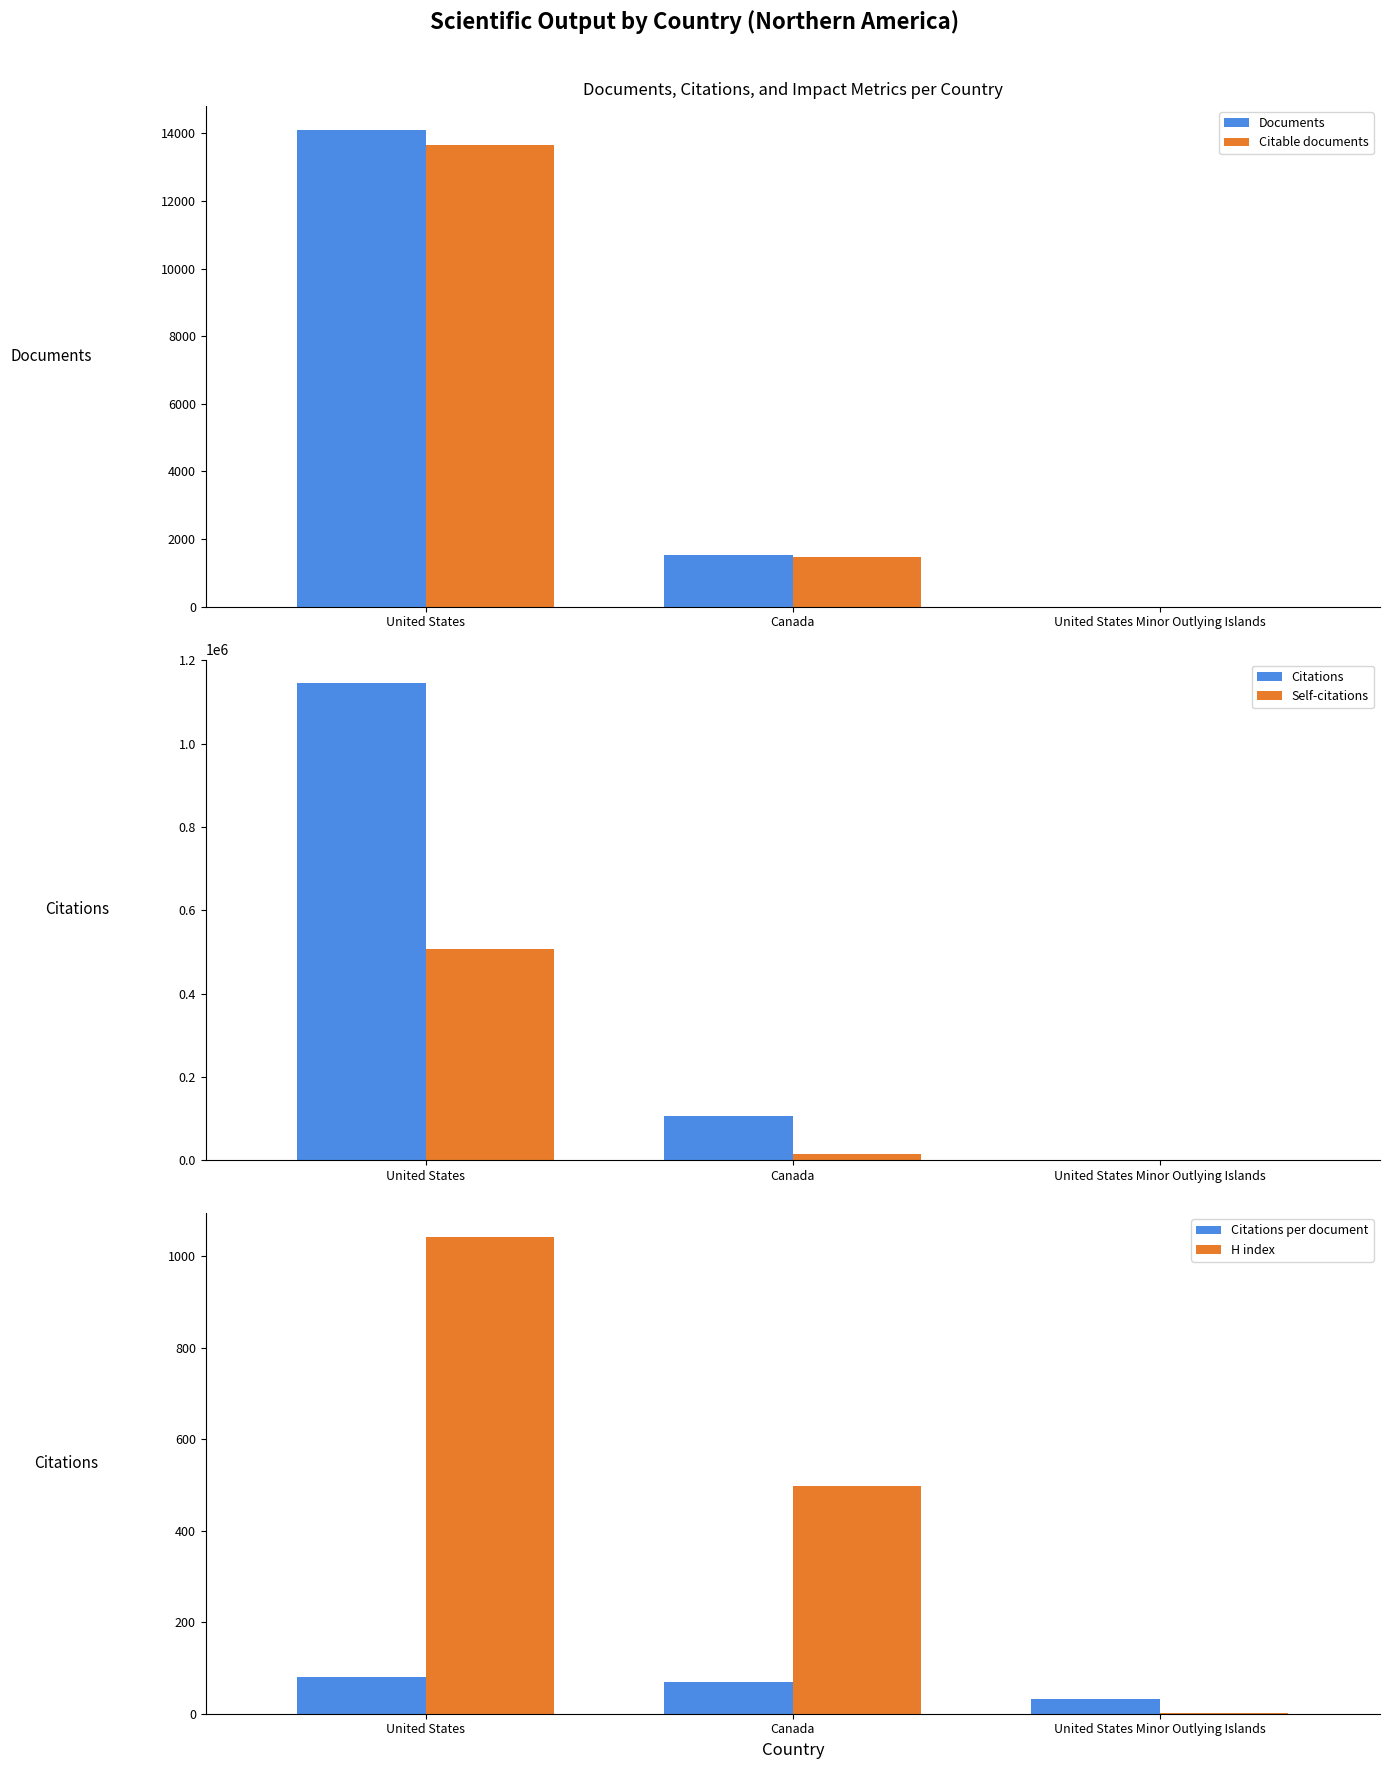

What is the sum of the Citations per document values at United States and United States Minor Outlying Islands?

113.1